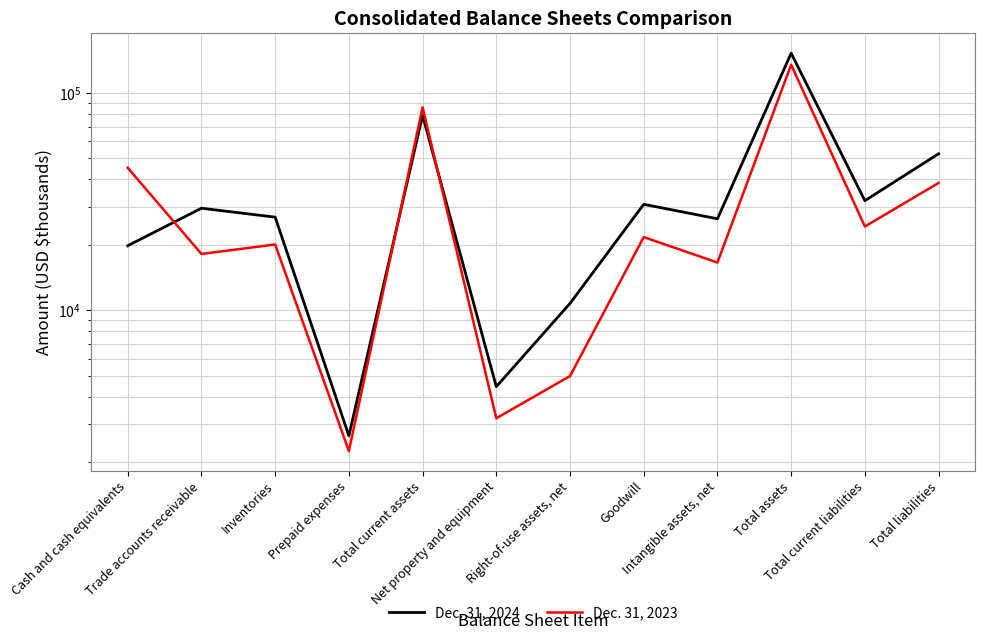

Which series has the largest range (max minus min)?

Dec. 31, 2024